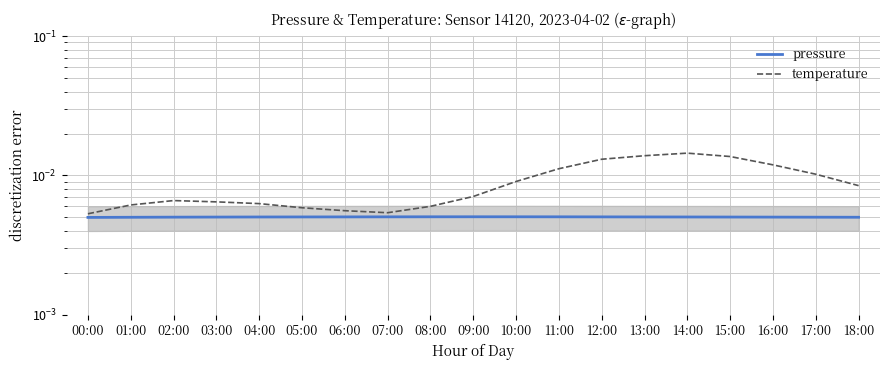

How many lines are shown in the chart?

2